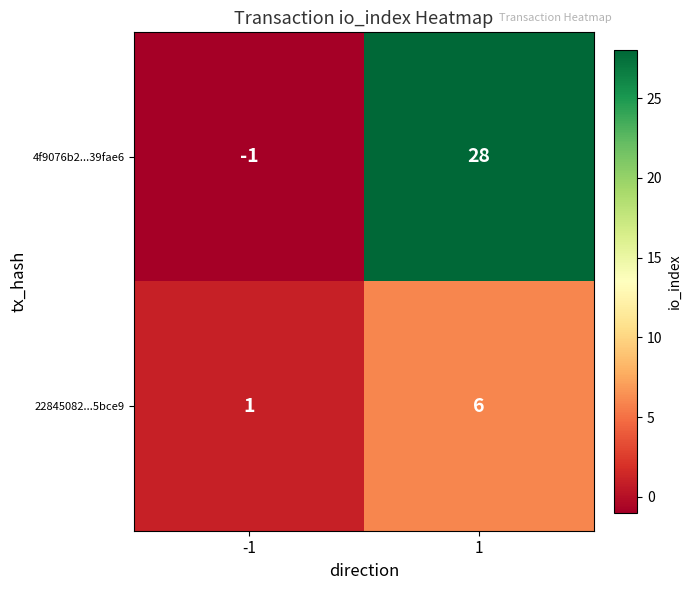

Reading left to right, list all the values displayed in this chart.

4f9076b2...39fae6: -1	28
22845082...5bce9: 1	6